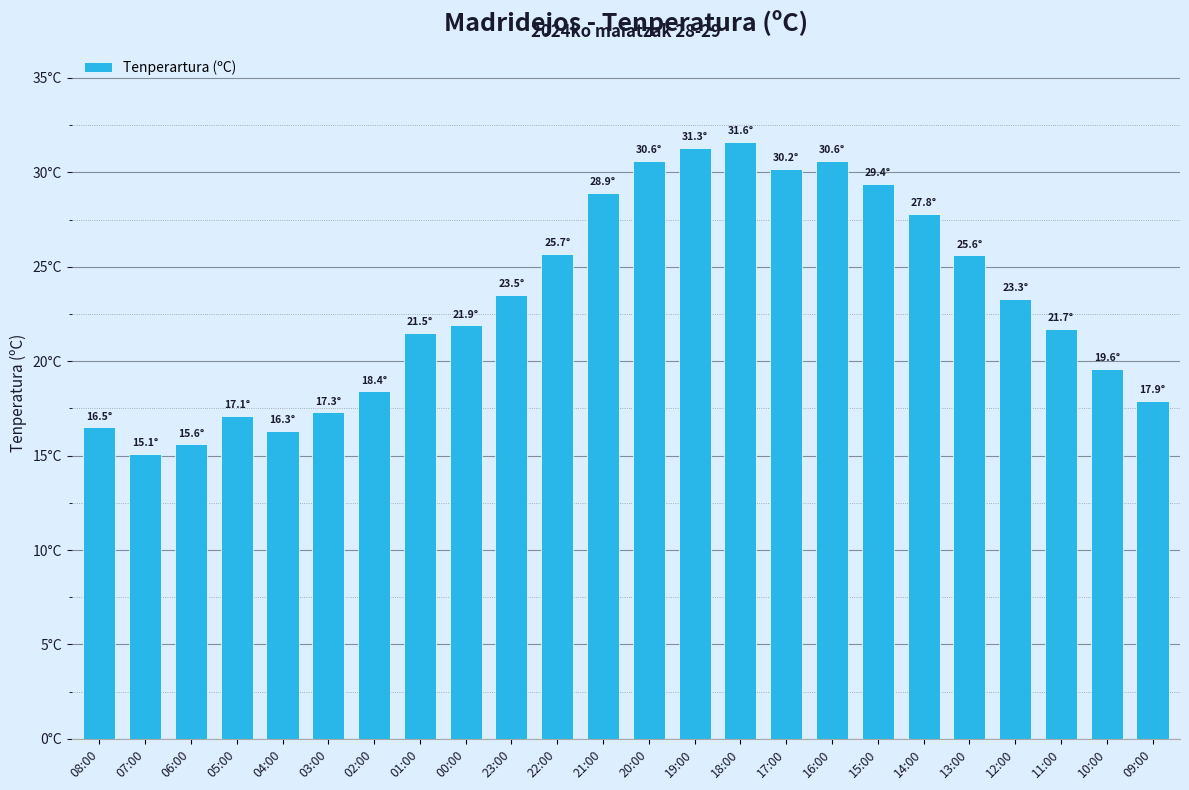

What value does the data have at 08:00?

16.5